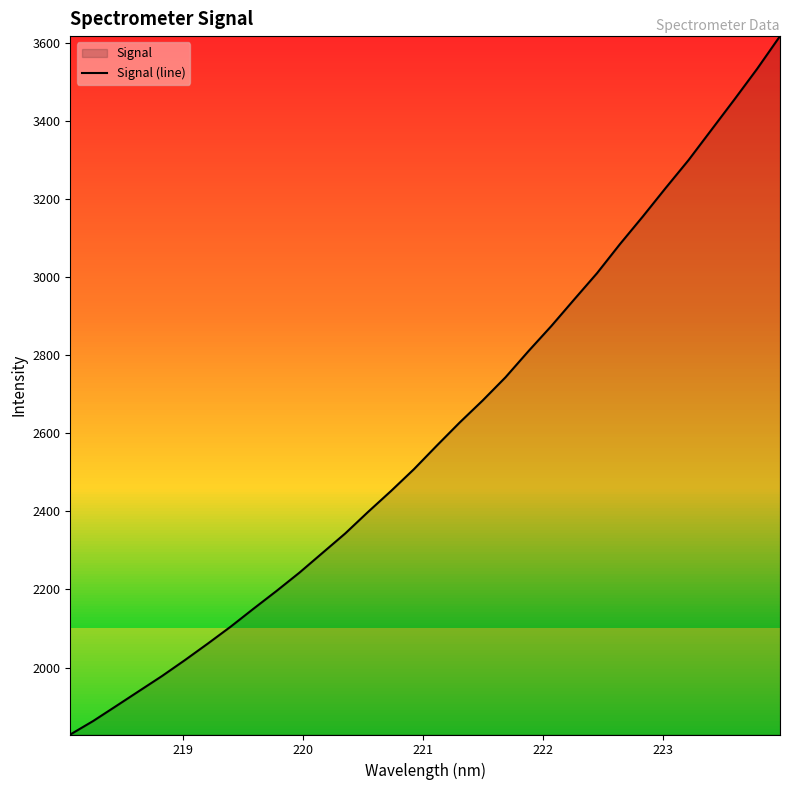

How many distinct data groups are displayed?

1